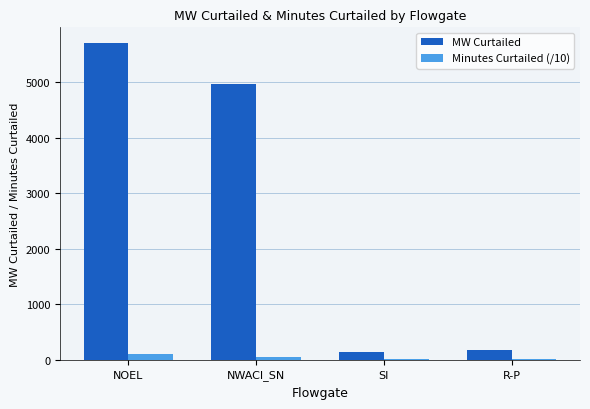

Count the number of categories in the chart.

4